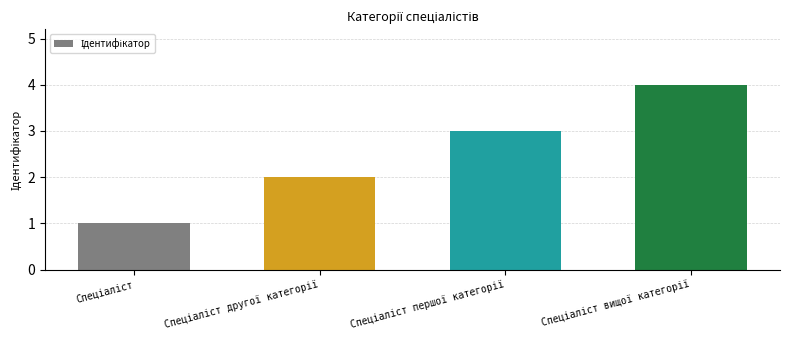

What is the difference between the maximum and minimum values?

3